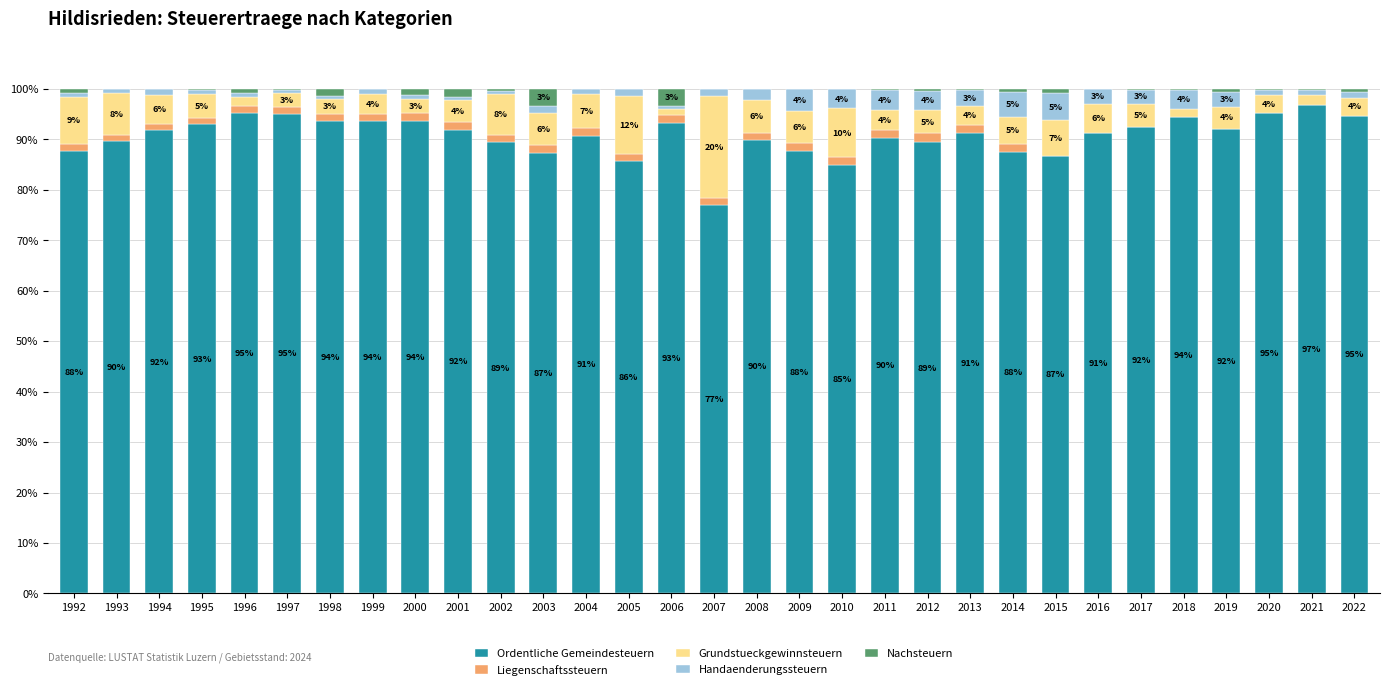

What are all the series names shown in the legend?

Ordentliche Gemeindesteuern, Liegenschaftssteuern, Grundstueckgewinnsteuern, Handaenderungssteuern, Nachsteuern